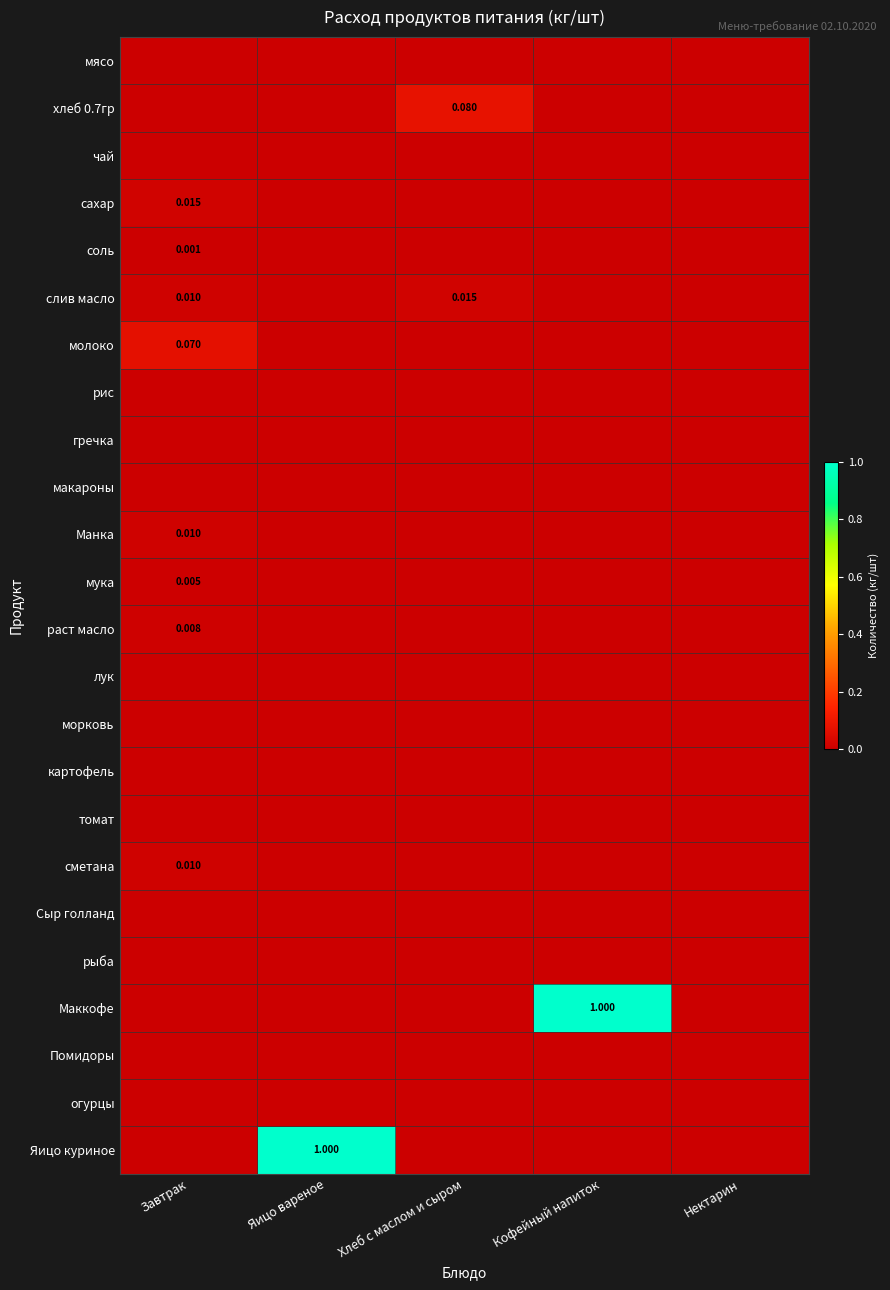

The Маккофе series shows 0.0 at Яицо вареное. True or false?

True